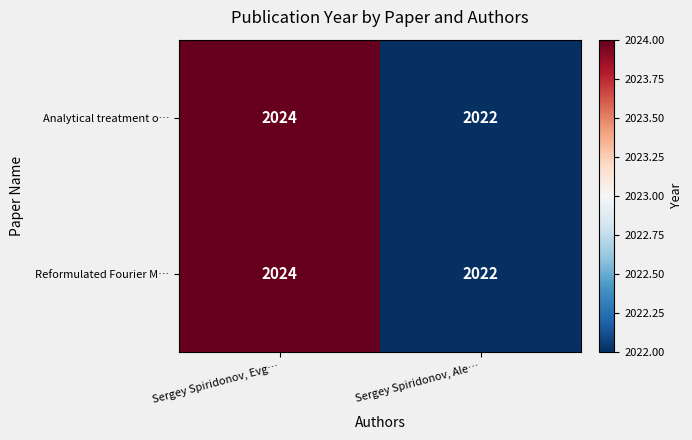

List the labels in order of Reformulated Fourier M… value, largest first.

Sergey Spiridonov, Evg…, Sergey Spiridonov, Ale…